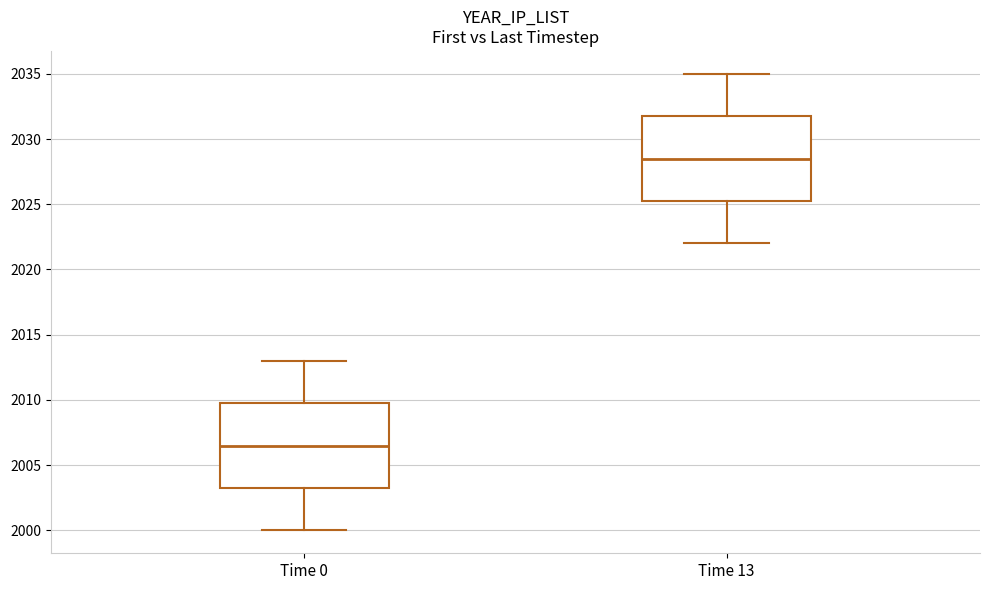

Where does the upper whisker of the box for Time 13 end on the y-axis? The values are not printed on the chart, so give them approximately, as read against the axis.

2035.0